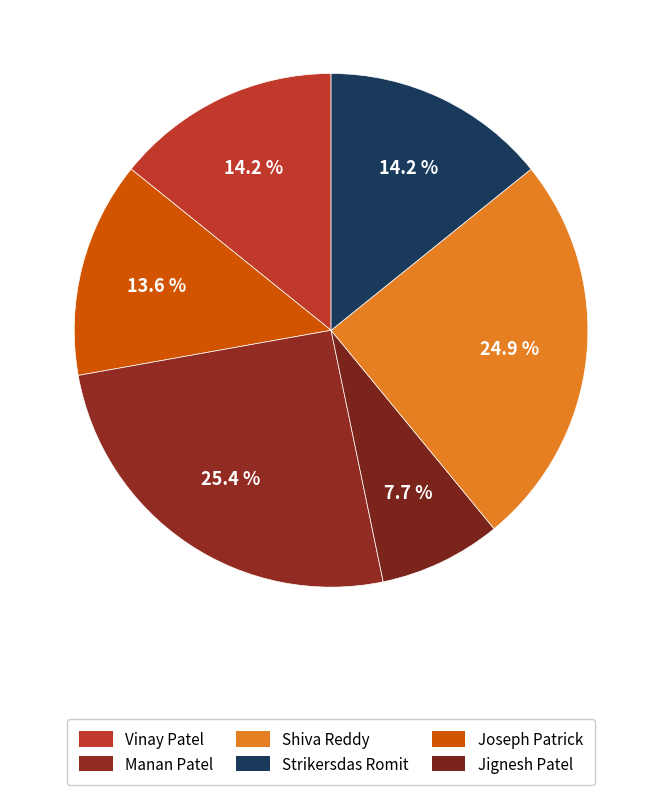

Rank the categories by value from highest to lowest.

Manan Patel, Shiva Reddy, Vinay Patel, Strikersdas Romit, Joseph Patrick, Jignesh Patel